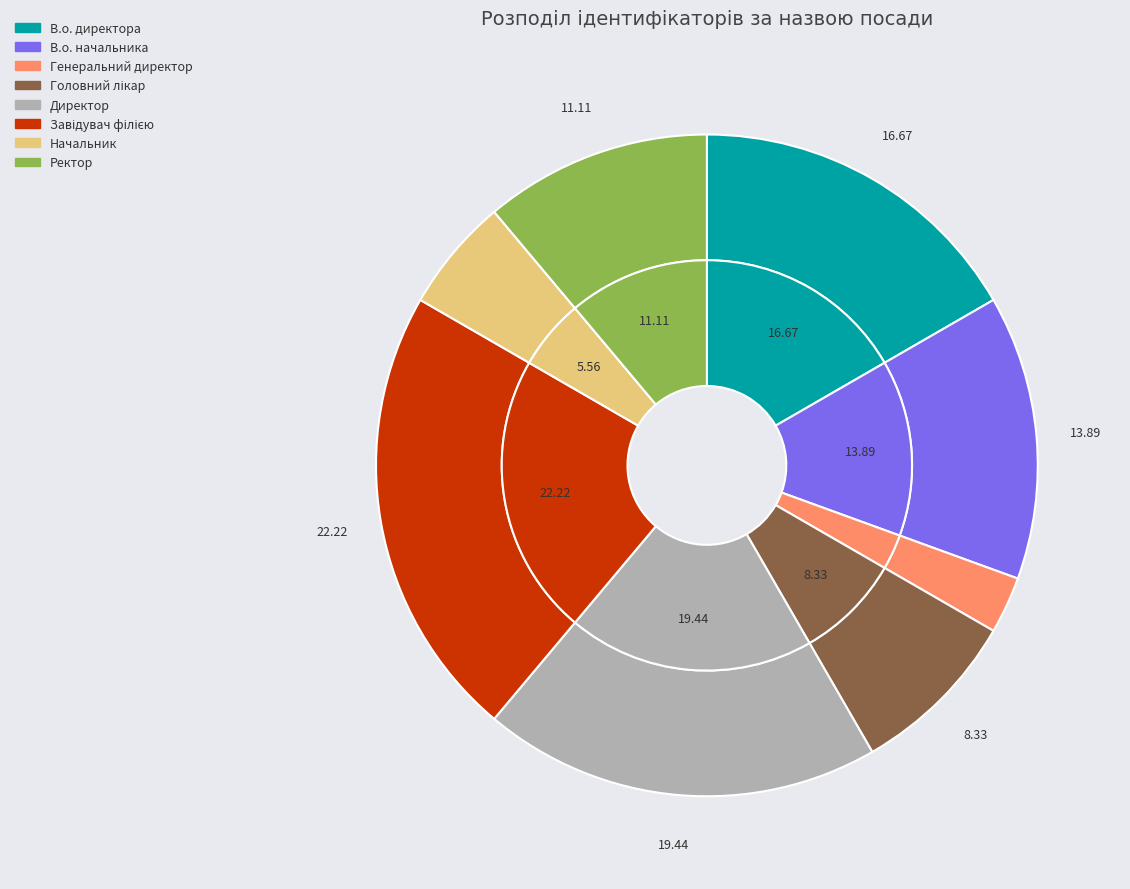

Which slice is the largest?

Завідувач філією